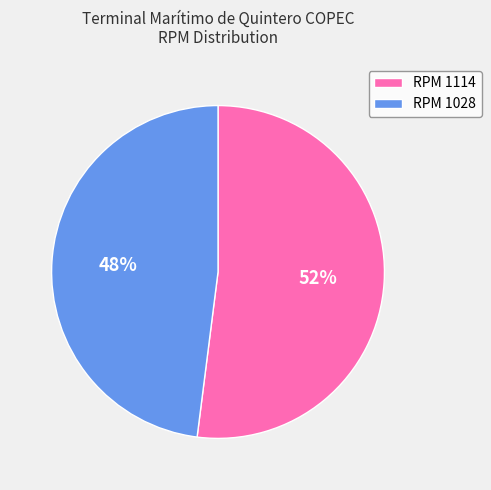

To the nearest percent, what is the difference between the largest and smallest slice percentages?

4%